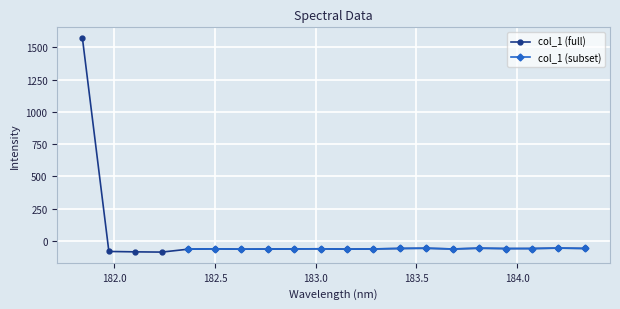

What is the difference between the maximum and minimum values?

1657.9